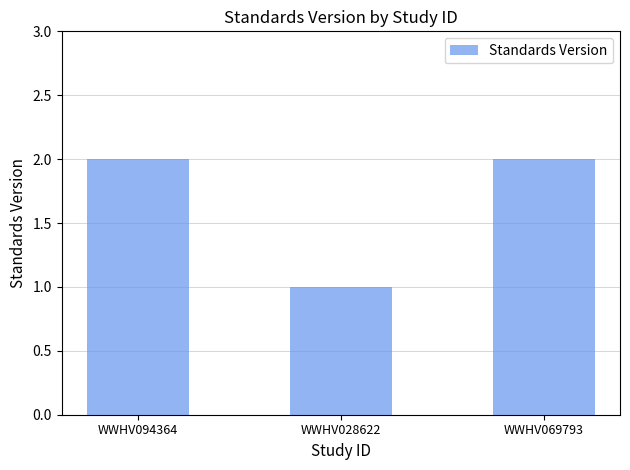

Reading left to right, transcribe all the data shown in this chart.

2	1	2